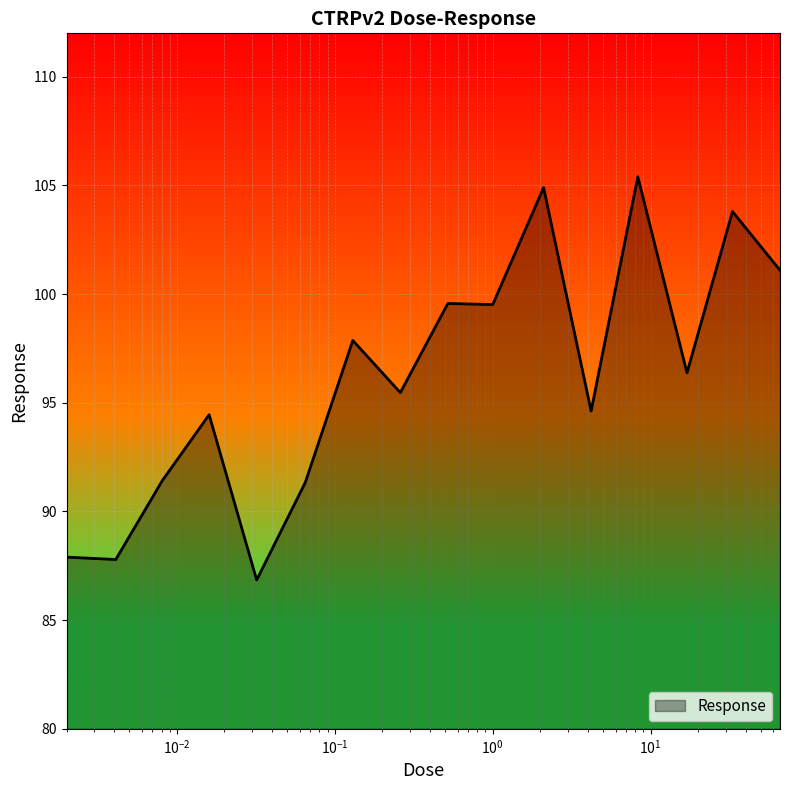

What is the greatest value displayed?

105.4